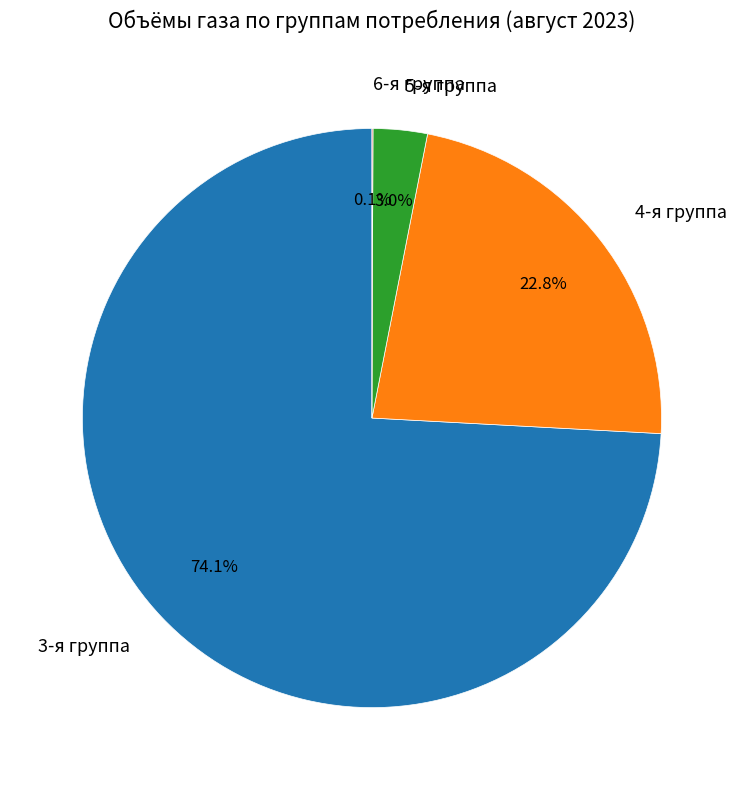

Which category has the biggest portion of the pie?

3-я группа